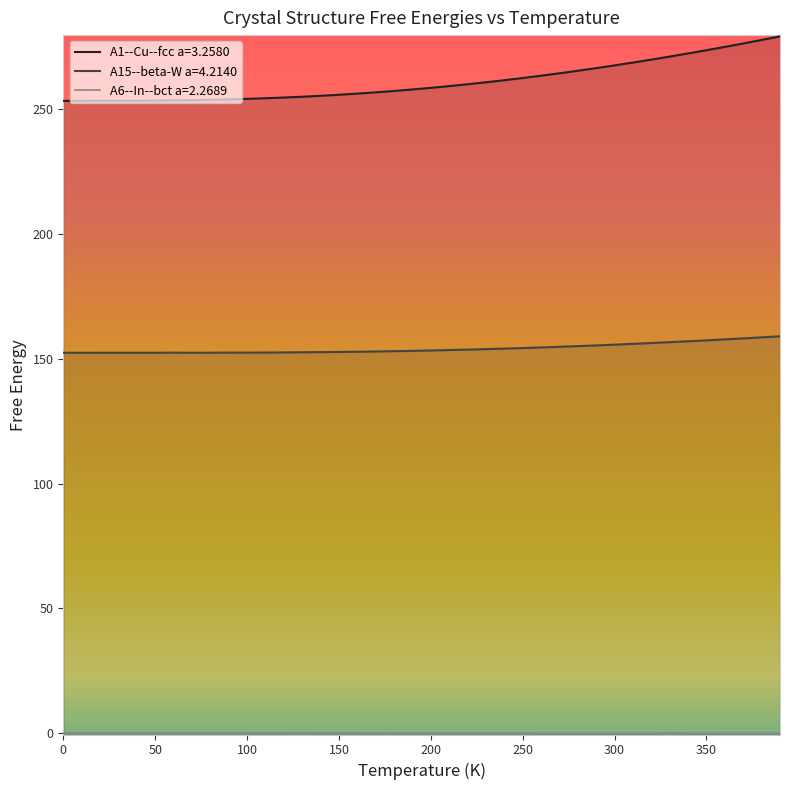

Which category has the highest value in the A6--In--bct a=2.2689 series?

60.0